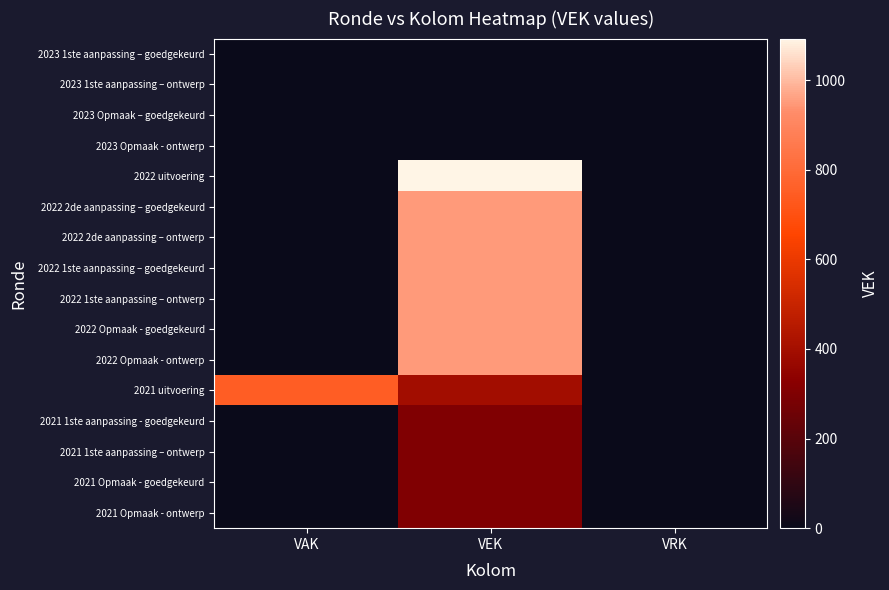

At which category is the sum across all series the highest?

VEK